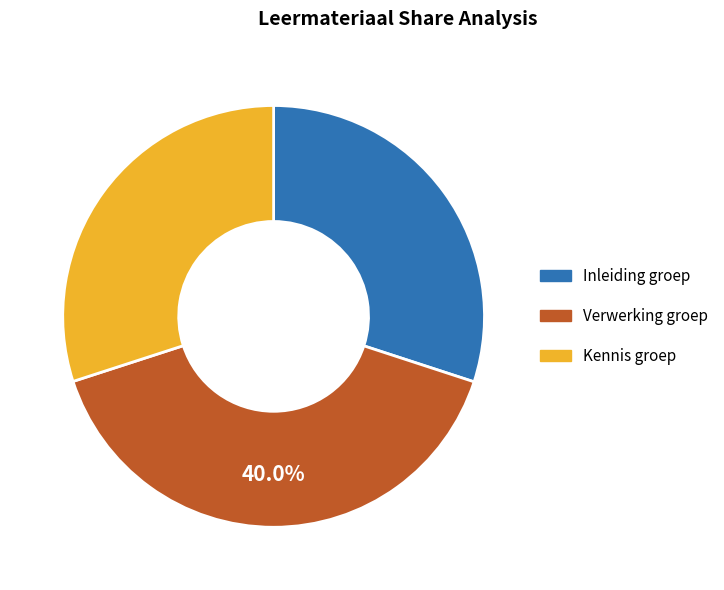

Is there any slice that represents more than half of the pie?

No